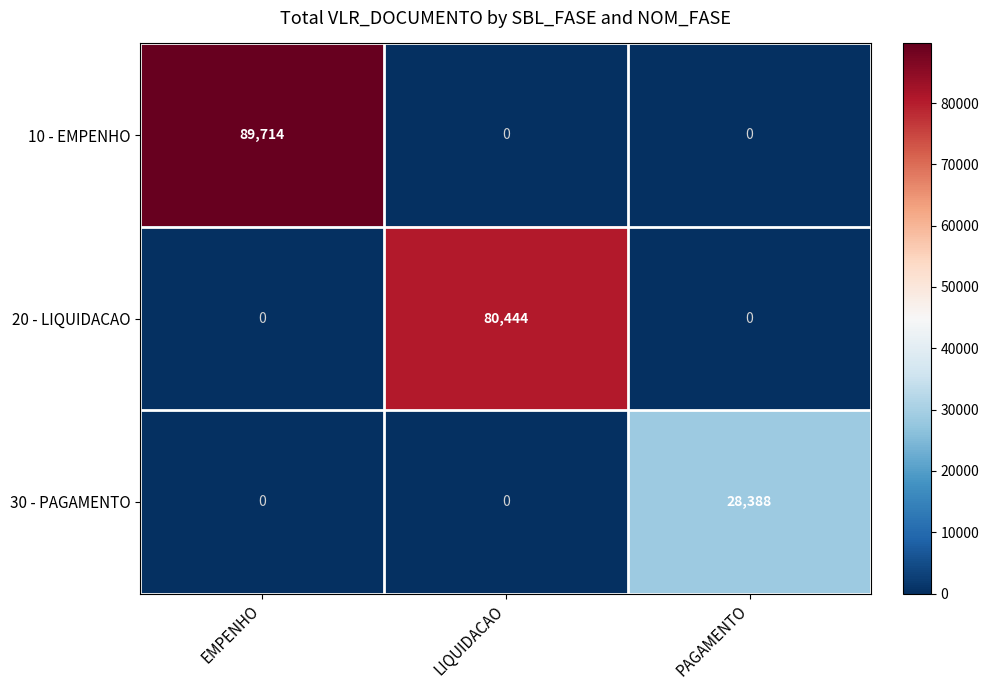

Which series has the largest range (max minus min)?

10 - EMPENHO